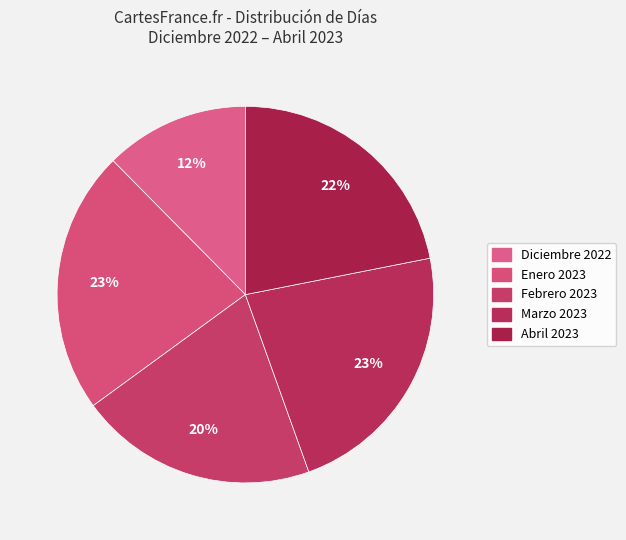

Is it true that Febrero 2023 is 20% of the pie?

True